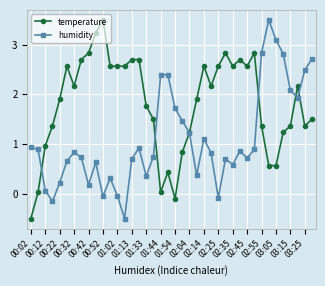

What is the value of the temperature point at the 11th from the left?

3.5